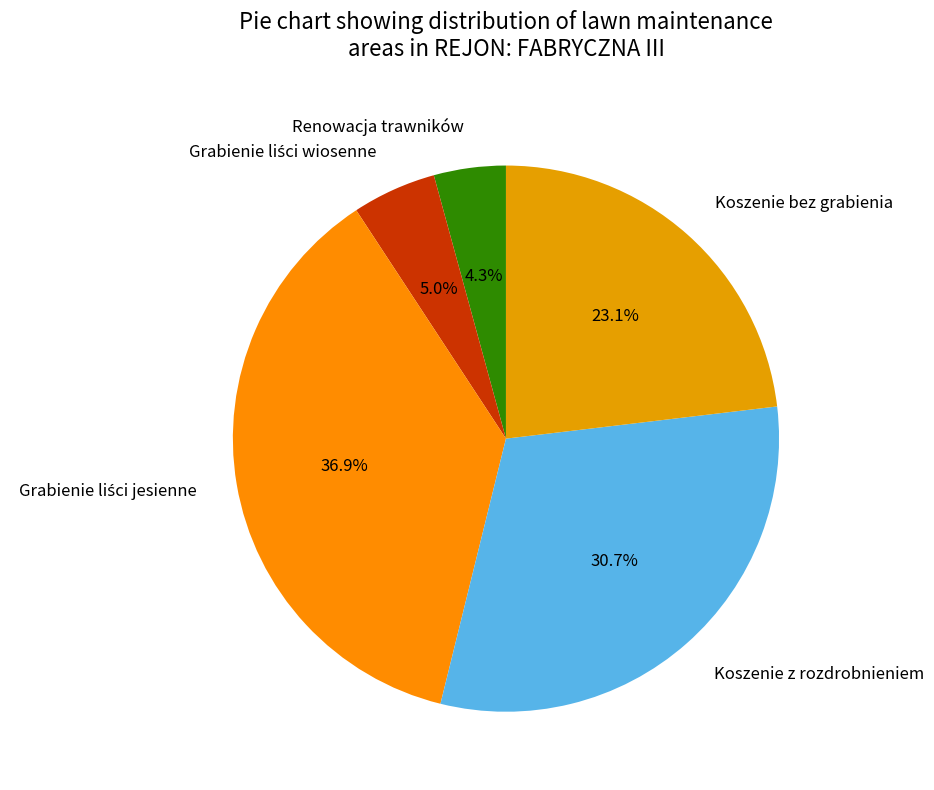

Count the number of slices in the pie.

5